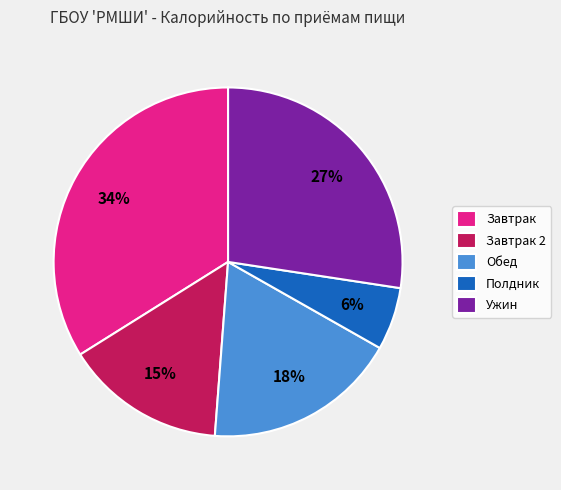

What is the smallest slice in the pie chart?

Полдник